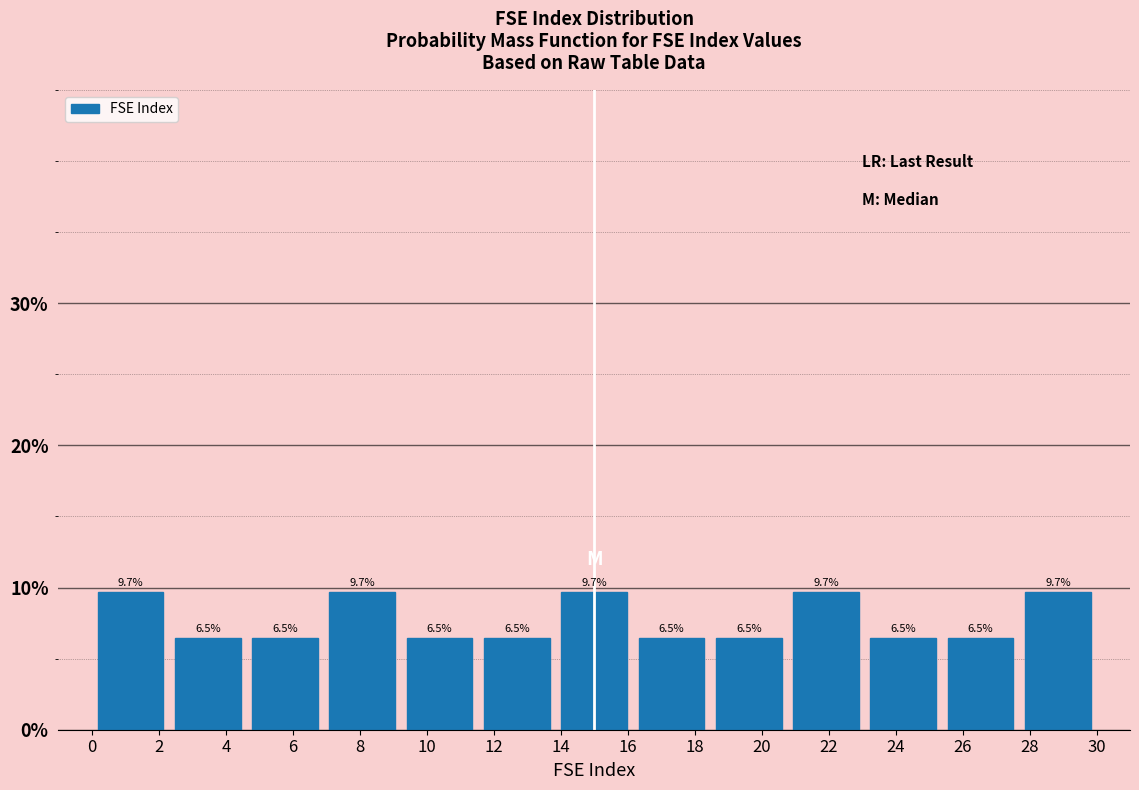

What is the height of the bar covering 13.8 to 16.2 on the x-axis? The bar edges are not printed on the chart, so give them approximately, as read against the axis.

9.7